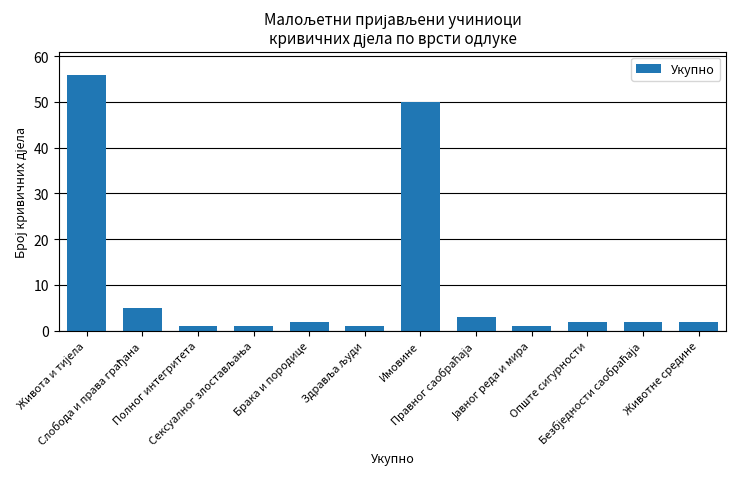

How many bars are there in total?

12